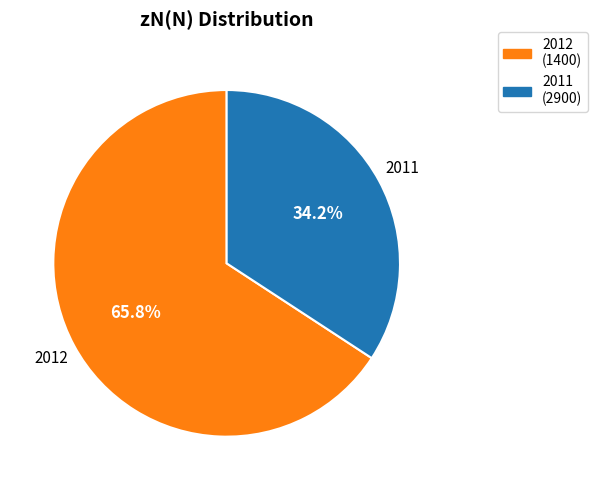

What percentage is NOT represented by 2011?

65.8%